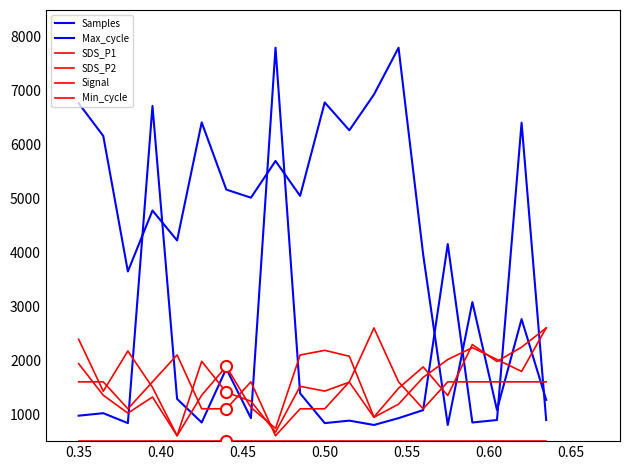

What is the greatest value displayed?

7800.0